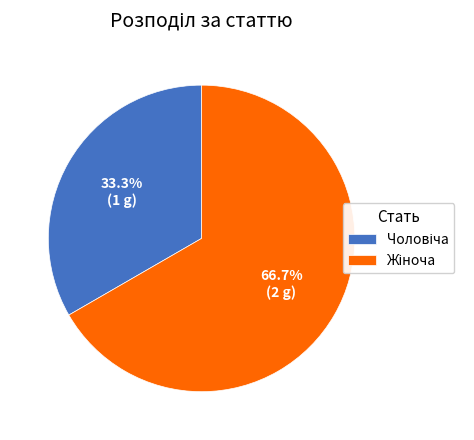

Is there any slice that represents more than half of the pie?

Yes